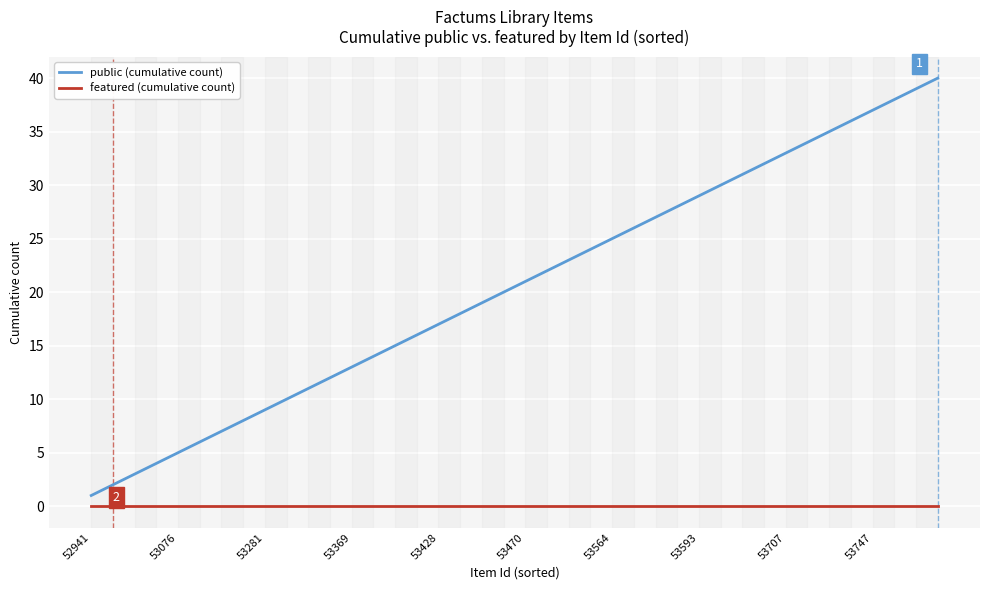

What is the maximum value shown in the chart?

40